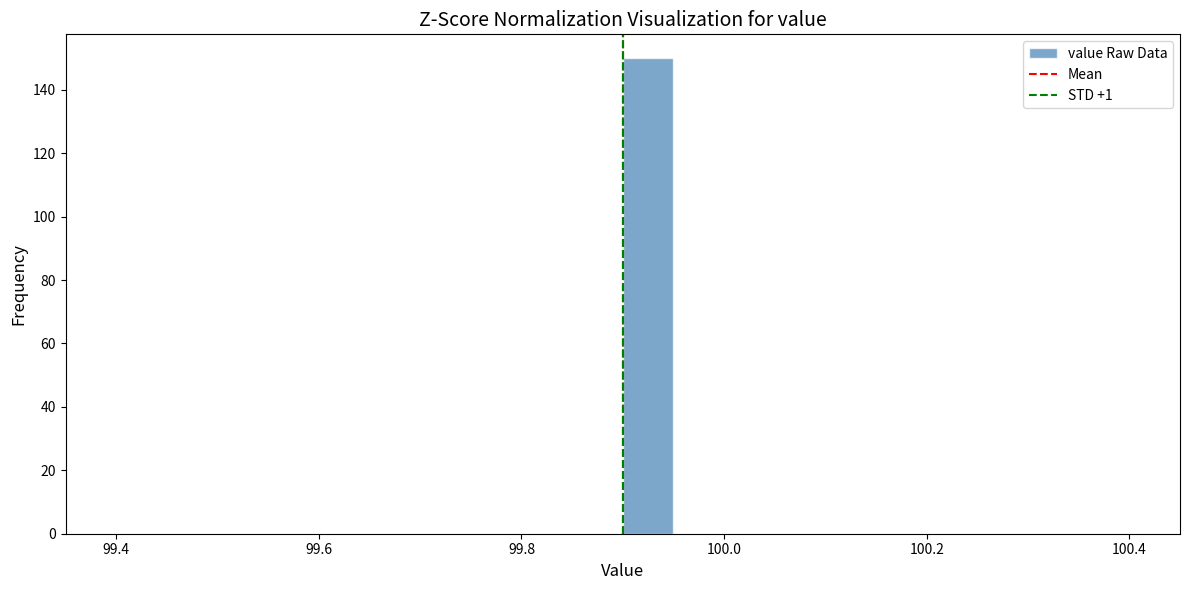

Around what value on the x-axis is the tallest bar? Give the approximate position of its centre, as read against the axis.

99.92